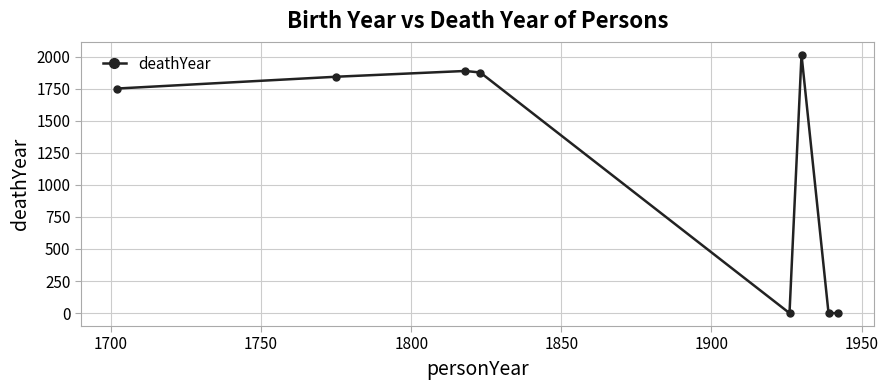

How many series are shown in this chart?

1